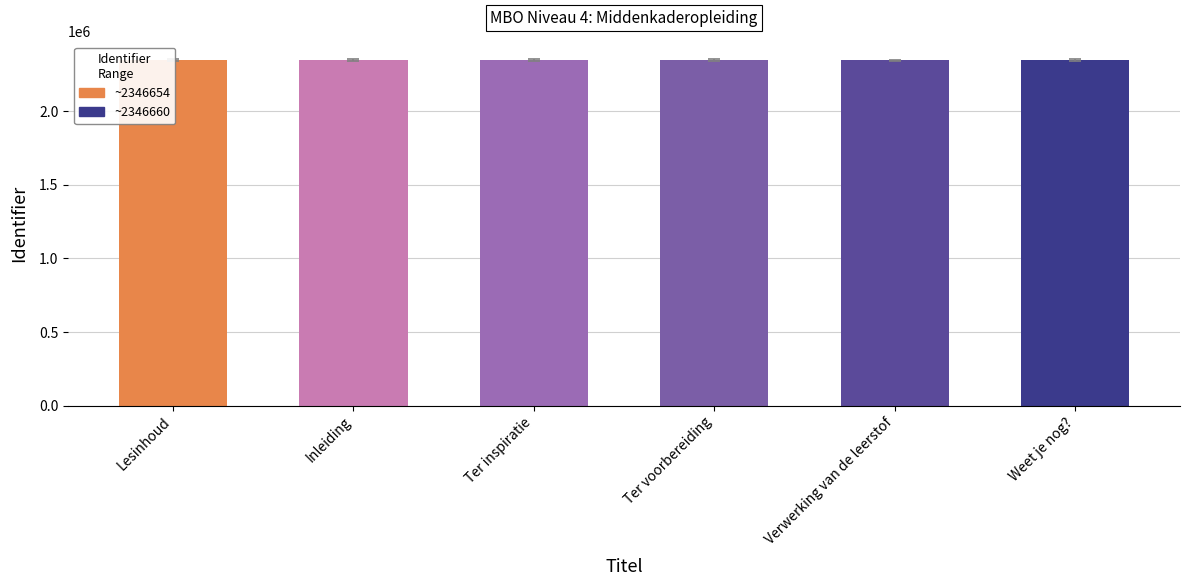

Between Ter inspiratie and Lesinhoud, which is larger?

Ter inspiratie